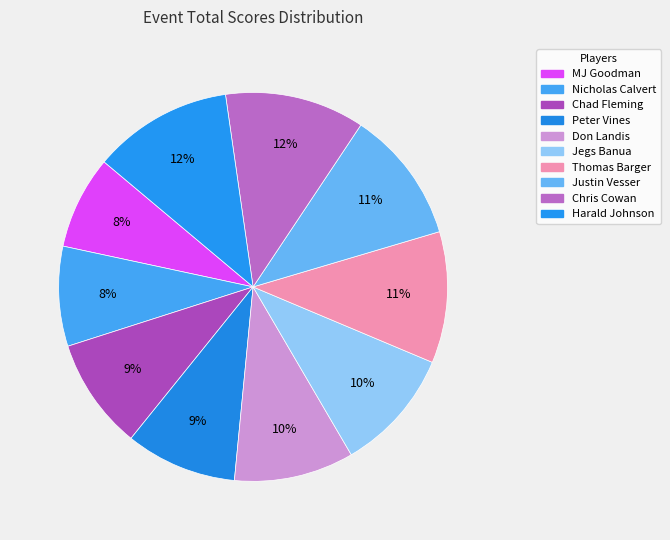

How many slices are in this pie chart?

10